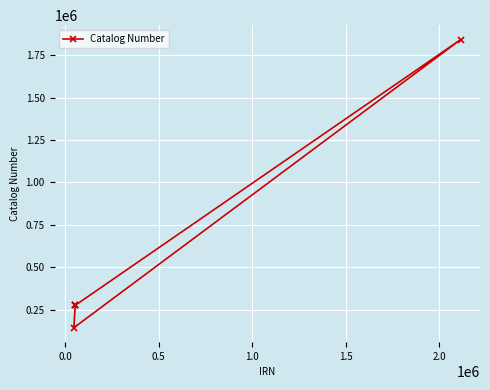

What is the value of the 3rd point from the left?

274750